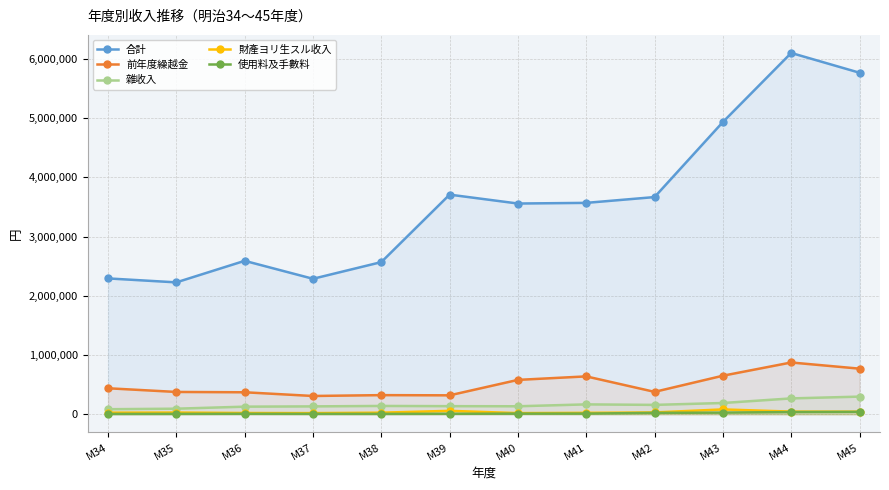

How many interior local valleys does the 前年度繰越金 series have?

3